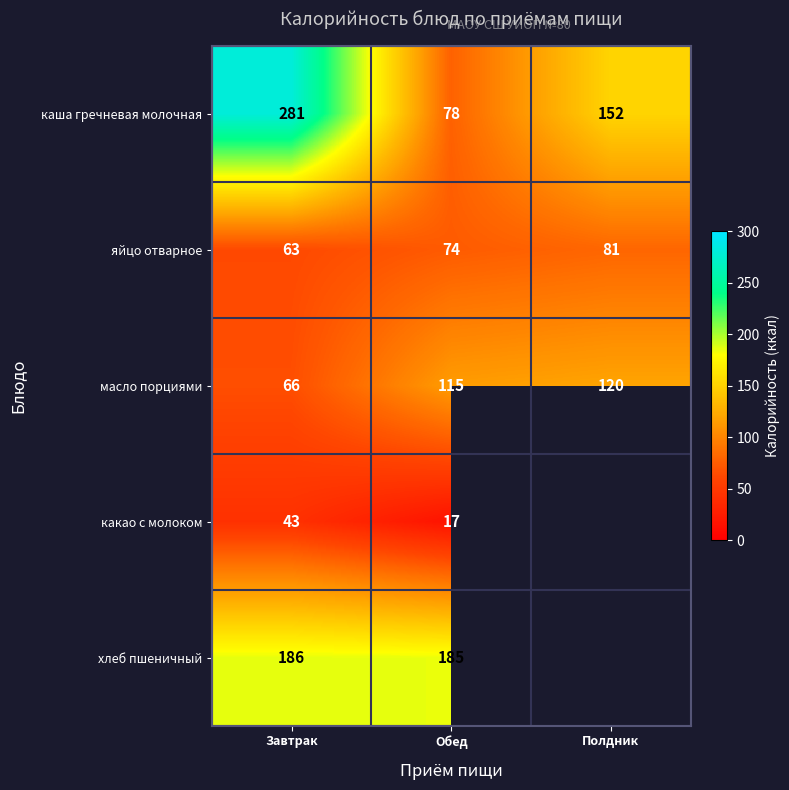

At which label does яйцо отварное reach its peak?

Полдник